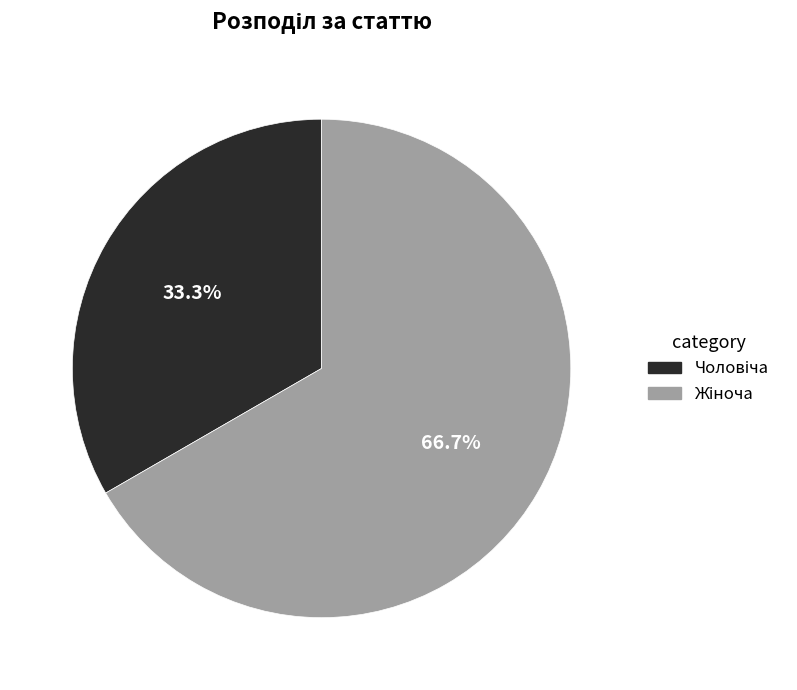

Is there any slice that represents more than half of the pie?

Yes